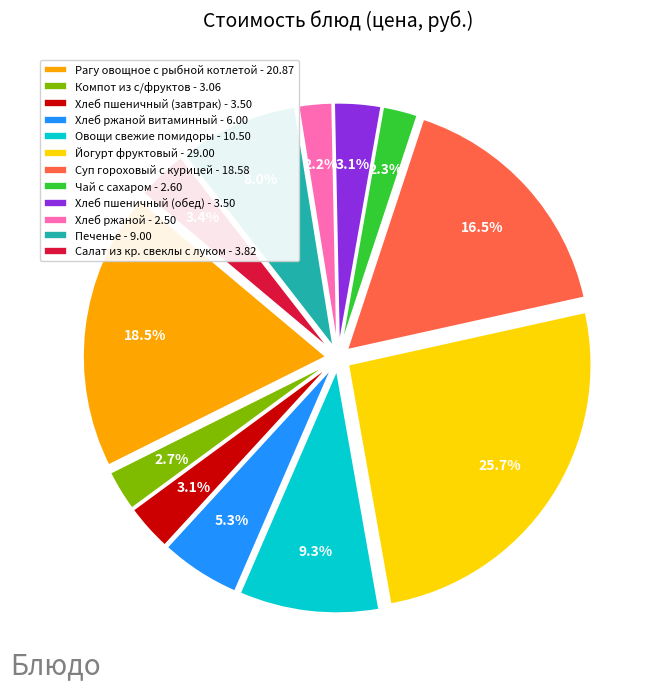

Is there any slice that represents more than half of the pie?

No